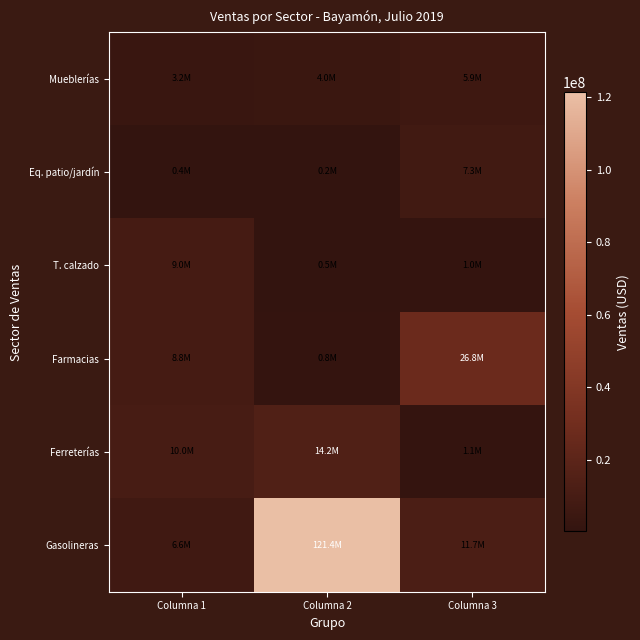

What is the maximum value shown in the chart?

121368675.9